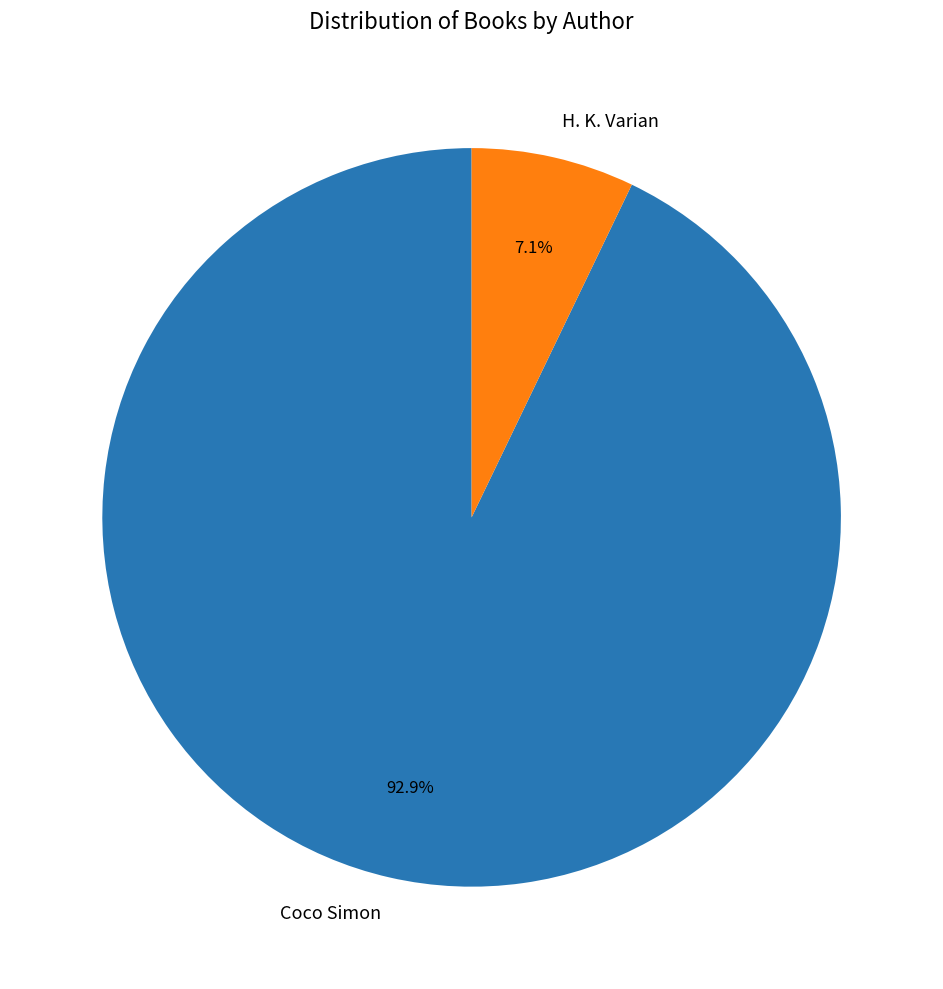

To the nearest percent, what is the average slice percentage?

50%